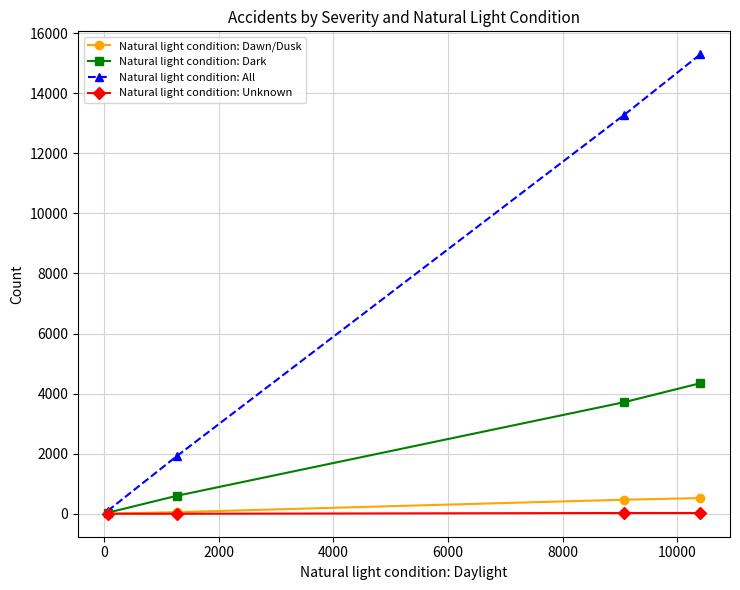

Which series has the largest total across all categories?

Natural light condition: All